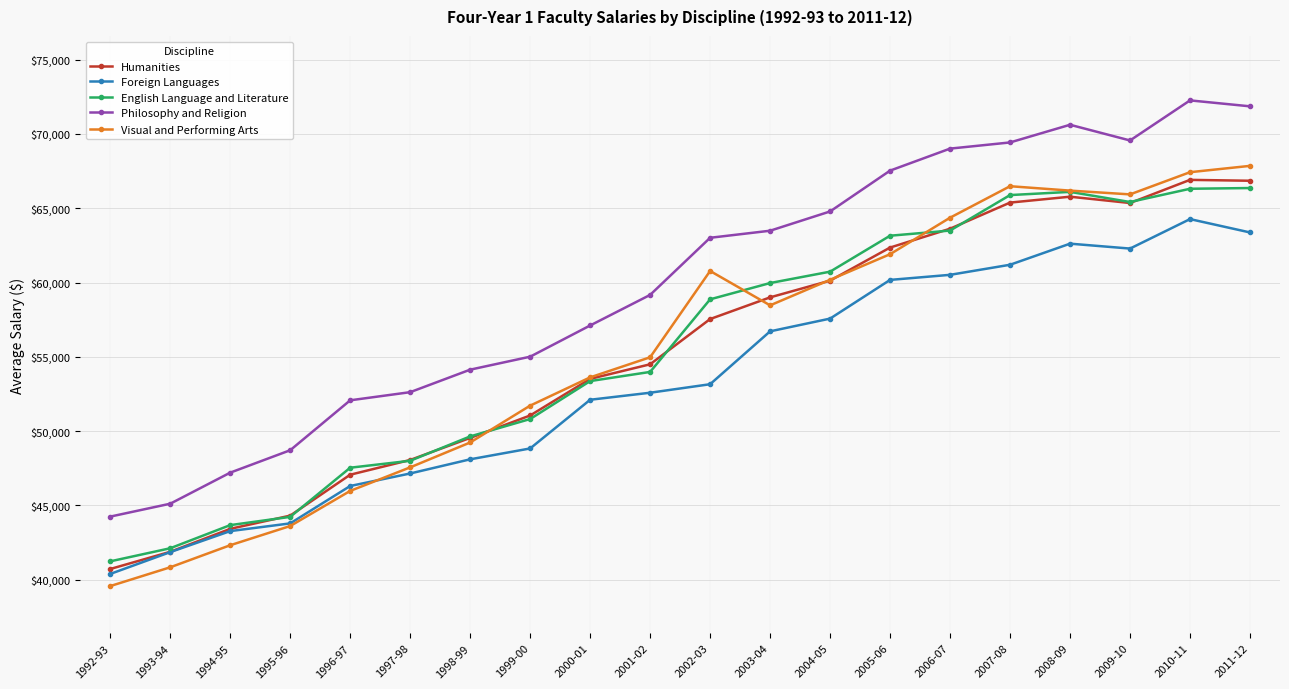

The value of Visual and Performing Arts at 2008-09 is 28372.8. True or false?

False